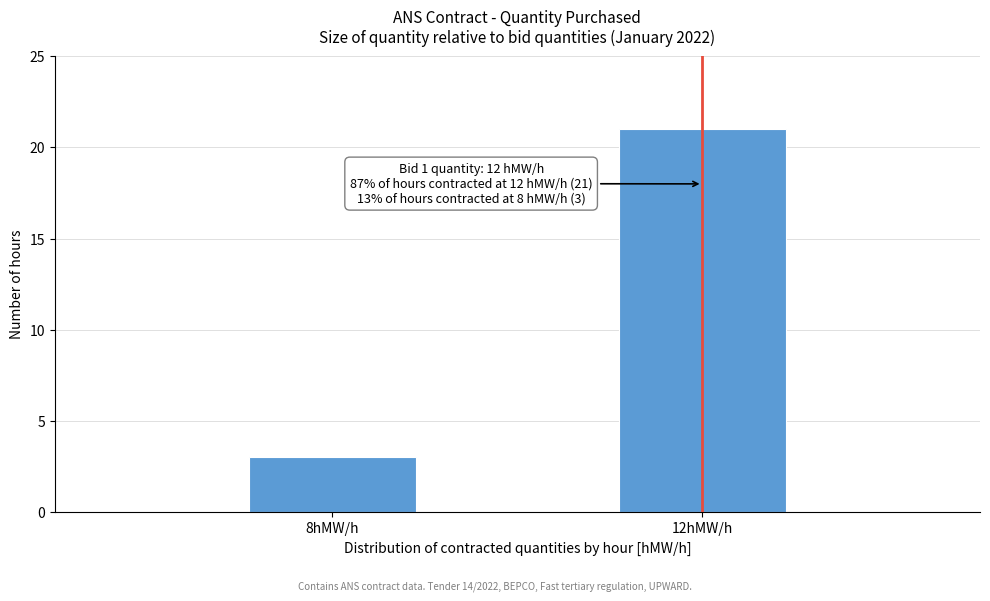

Reading left to right, what are all the values shown in this chart?

3	21